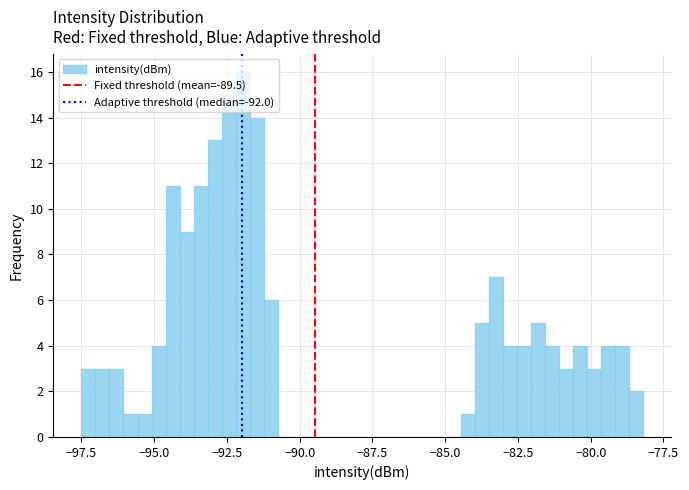

Around what value on the x-axis is the tallest bar? Give the approximate position of its centre, as read against the axis.

-92.0